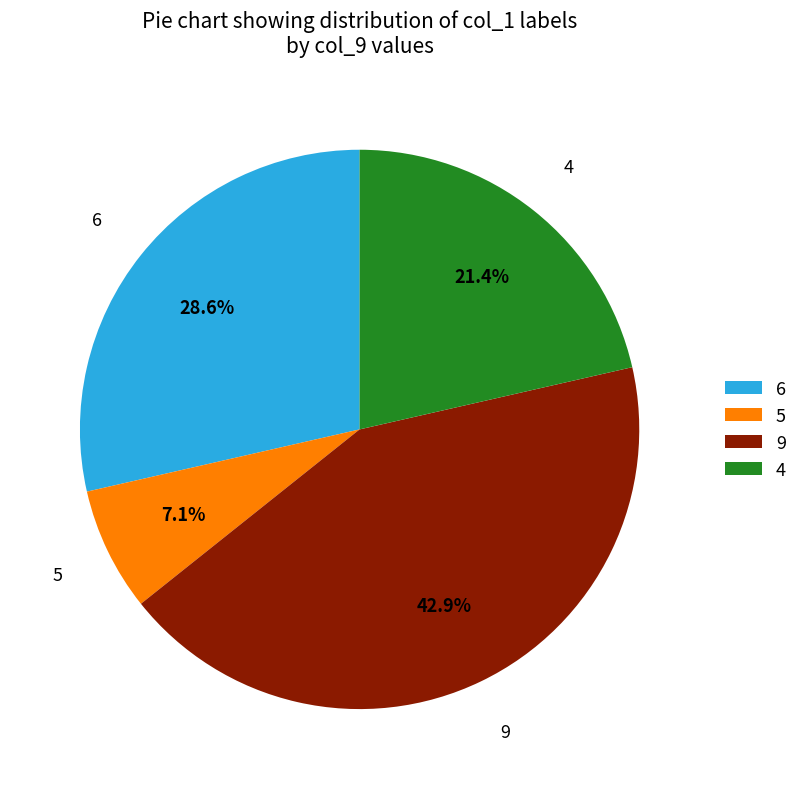

What is the ratio of the value at 6 to the value at 5?

4.0